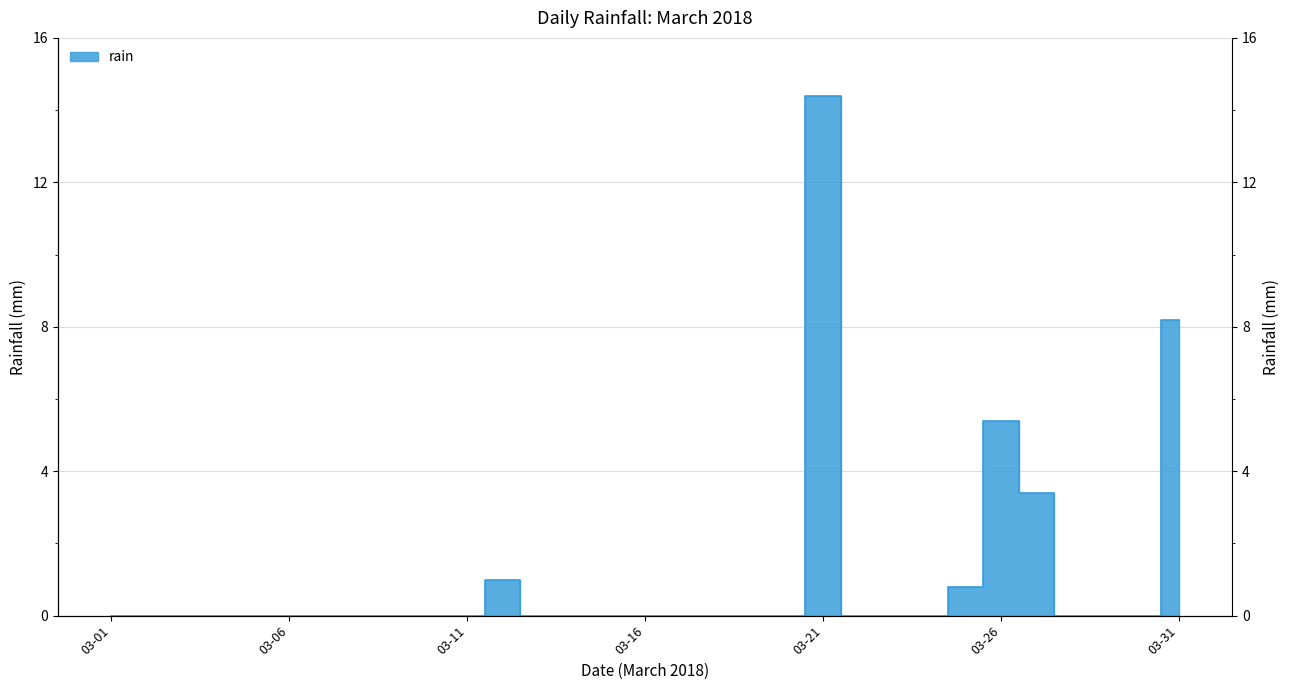

How many categories are shown in the chart?

31